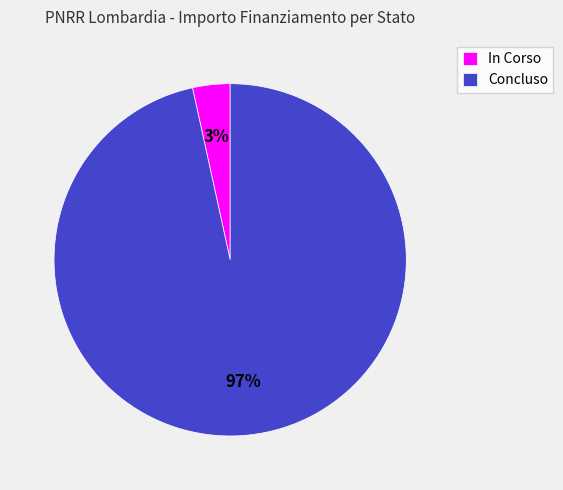

True or false: Concluso accounts for 97% of the total.

True